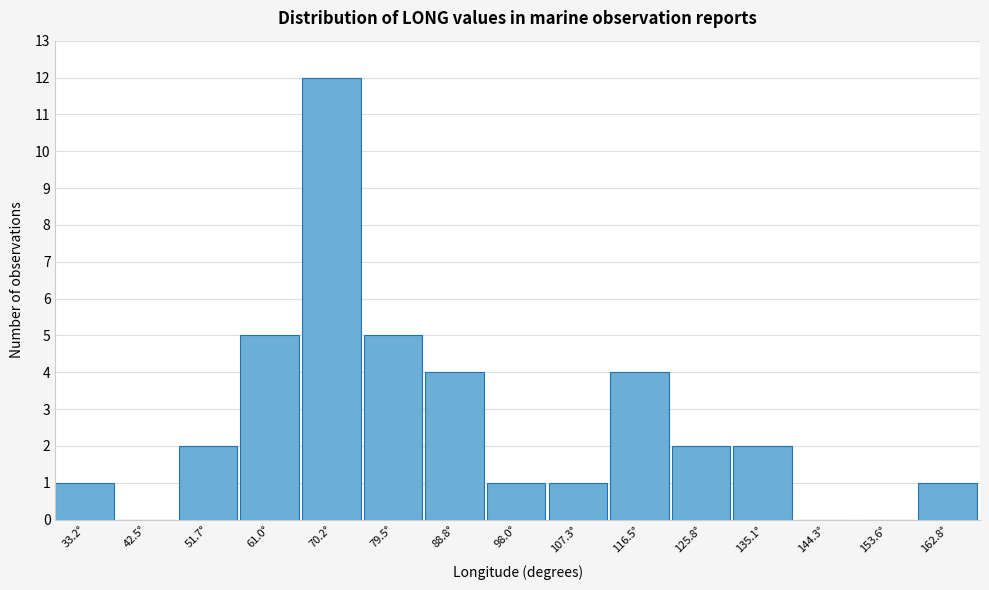

What is the sum of the values at 79.5° and 33.2°?

6